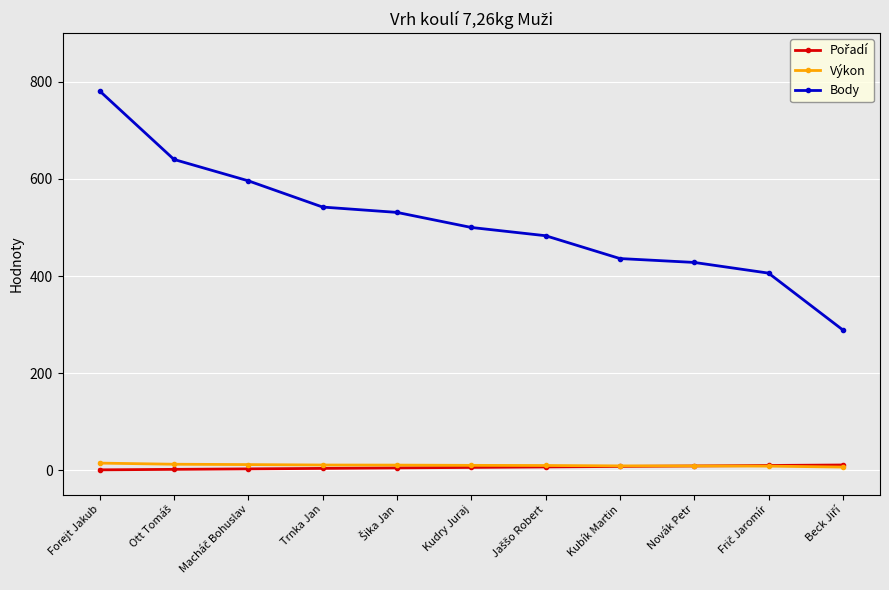

What is the label of the 6th point from the left?

Kudry Juraj